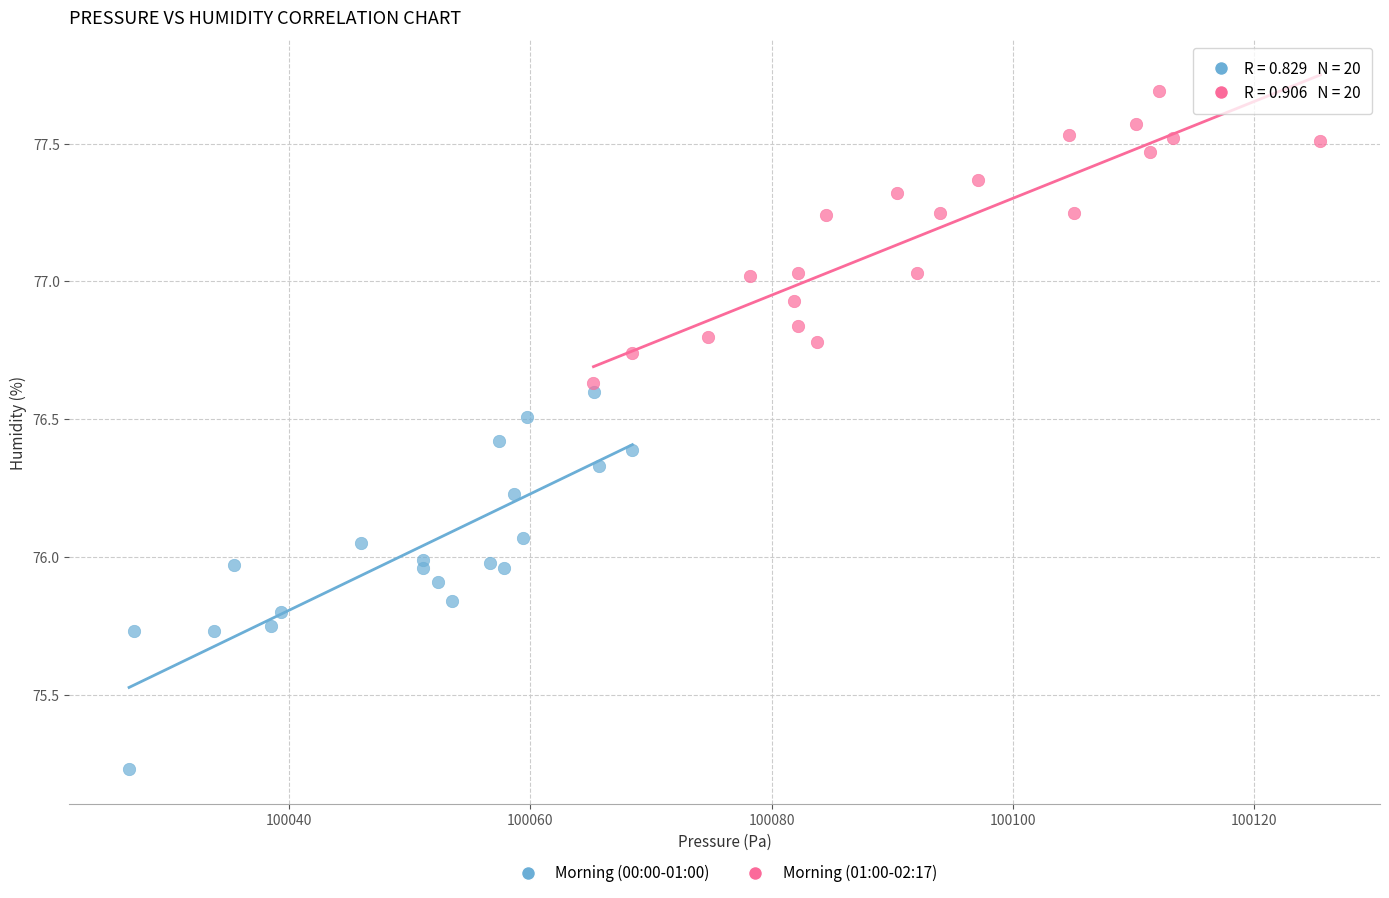

Which series reaches the minimum Y coordinate?

Morning (00:00-01:00)